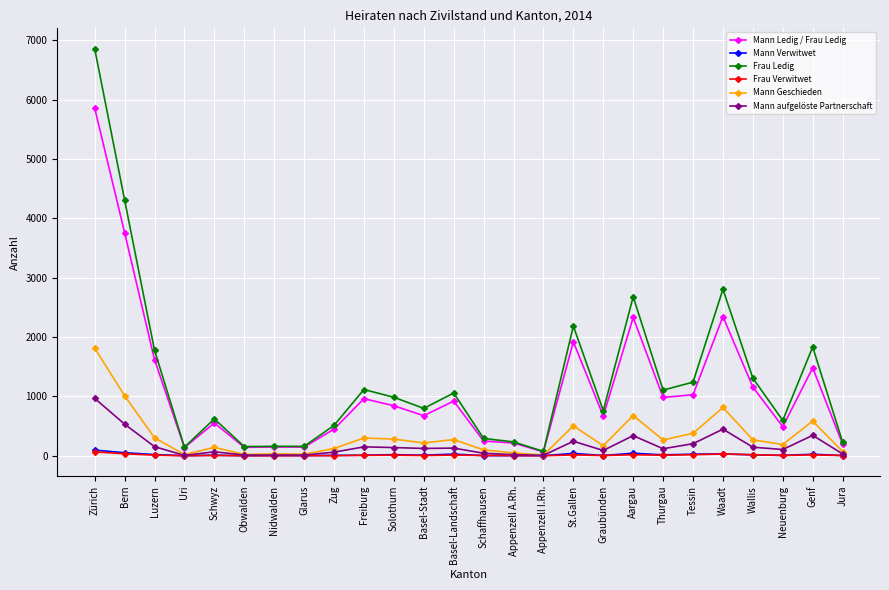

What is the greatest value displayed?

6859